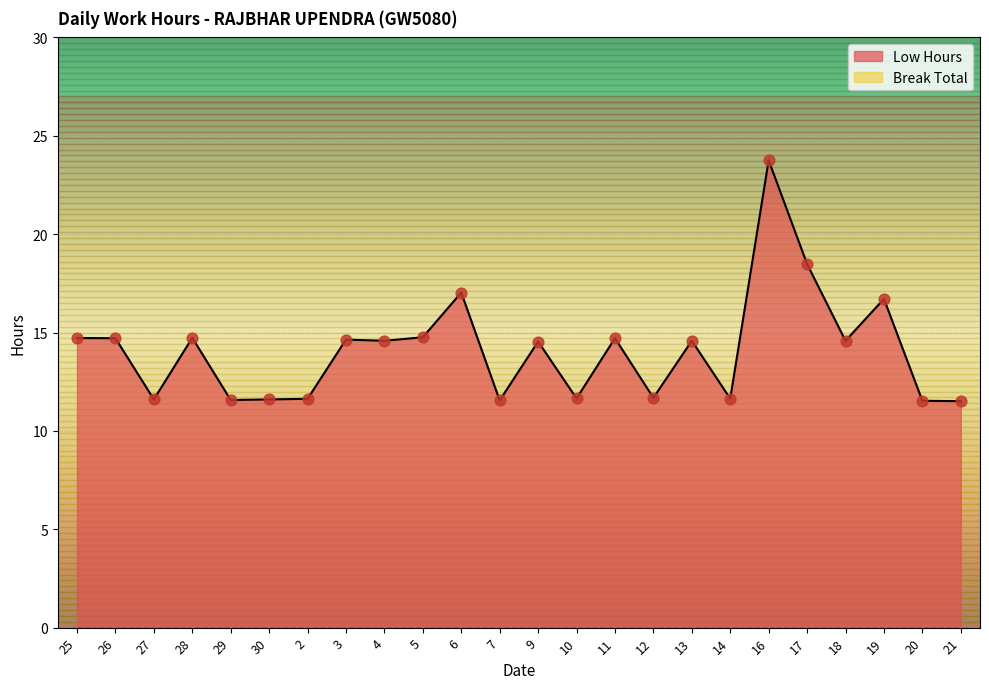

What is the change in value from 28 to 6?

+2.3